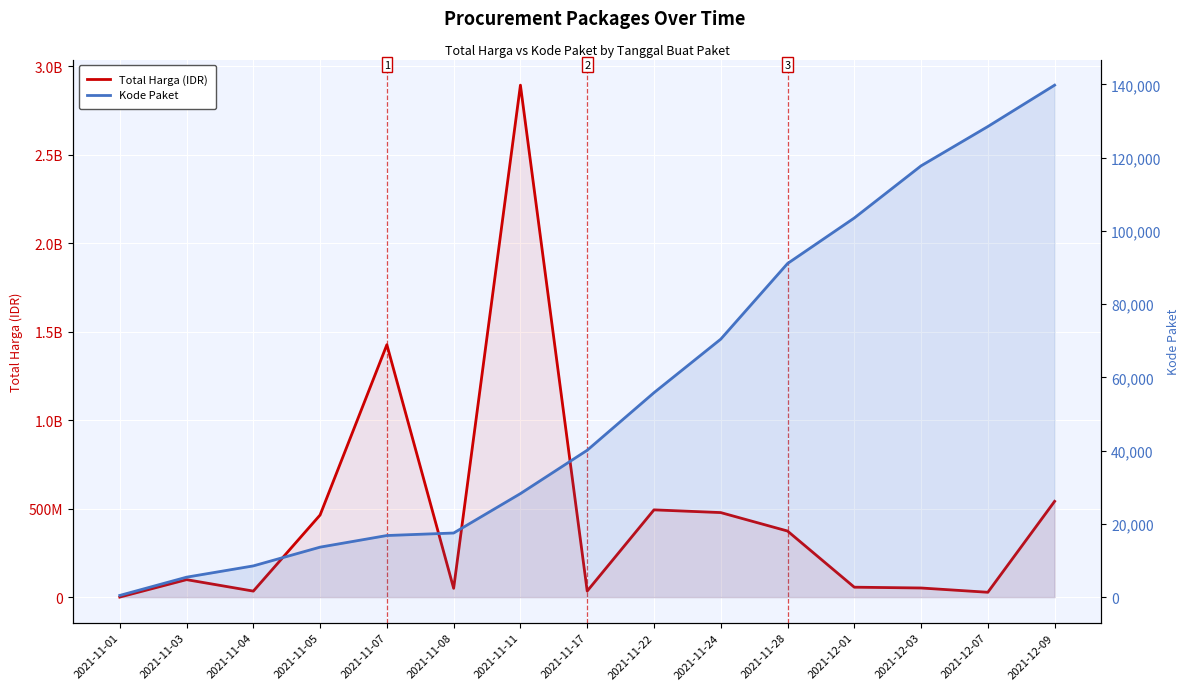

What is the difference between the Kode Paket values at 2021-11-28 and 2021-11-22?

35275